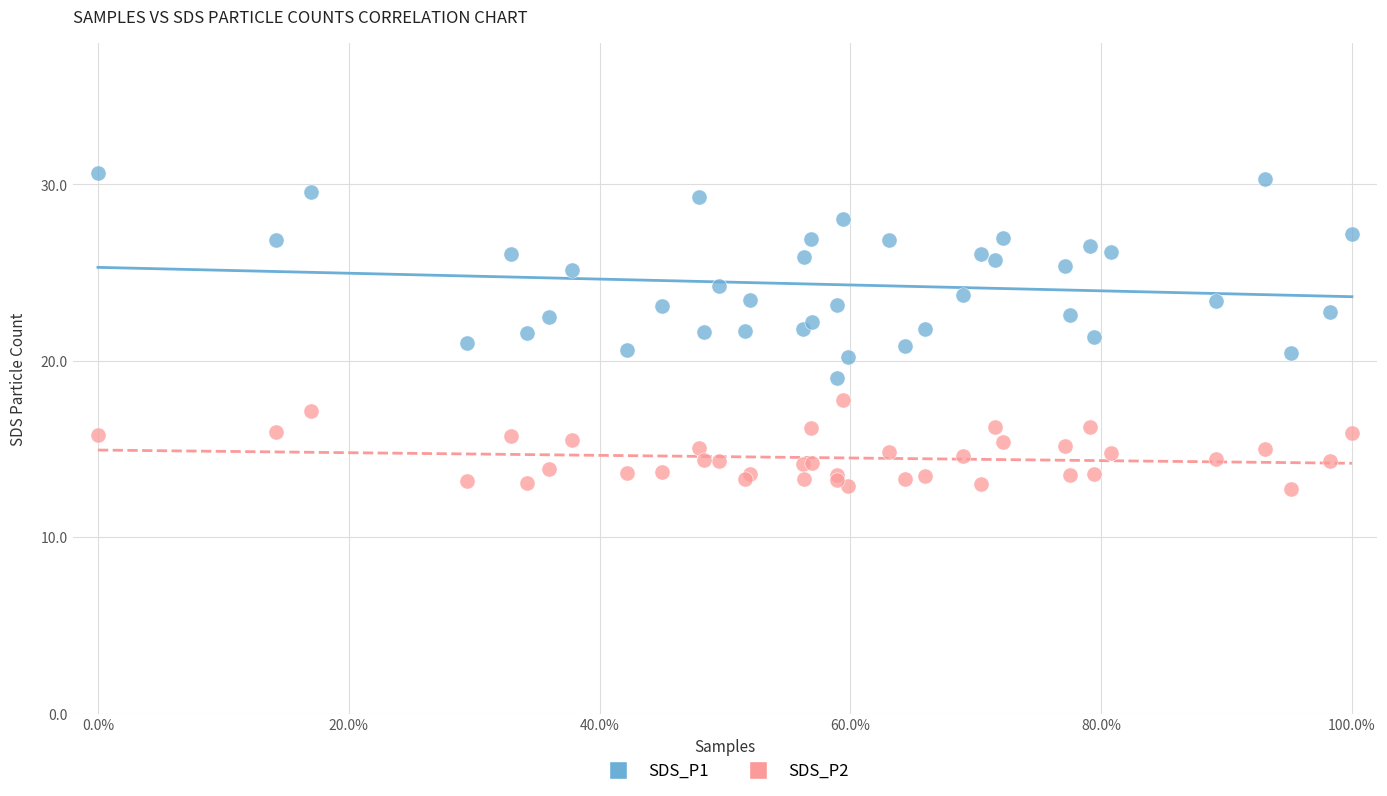

Which series has the largest Y range (max minus min)?

SDS_P1